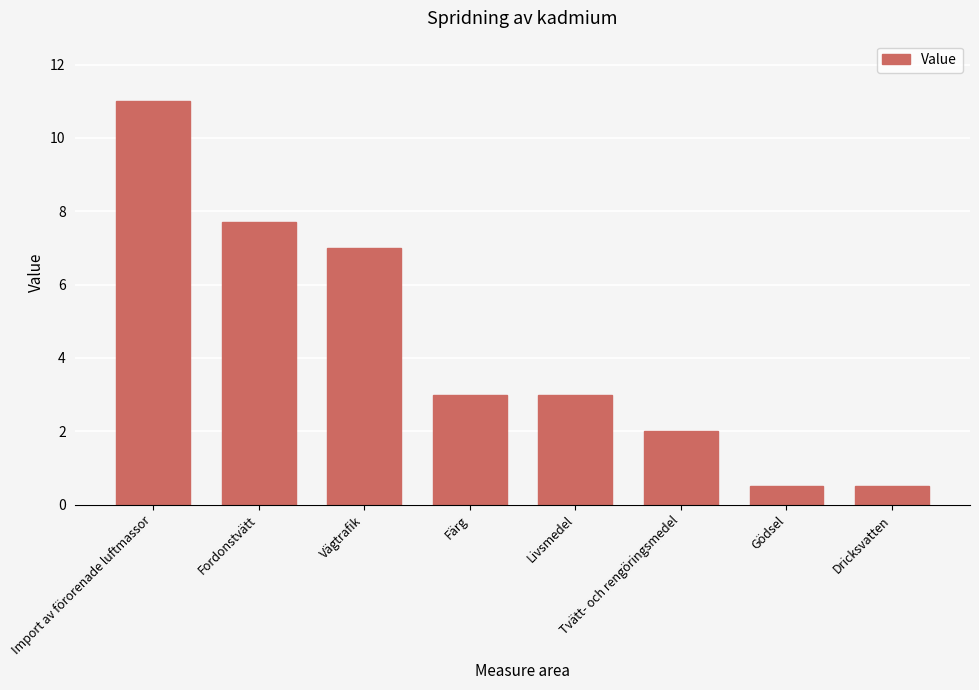

Read the value at Fordonstvätt.

7.7